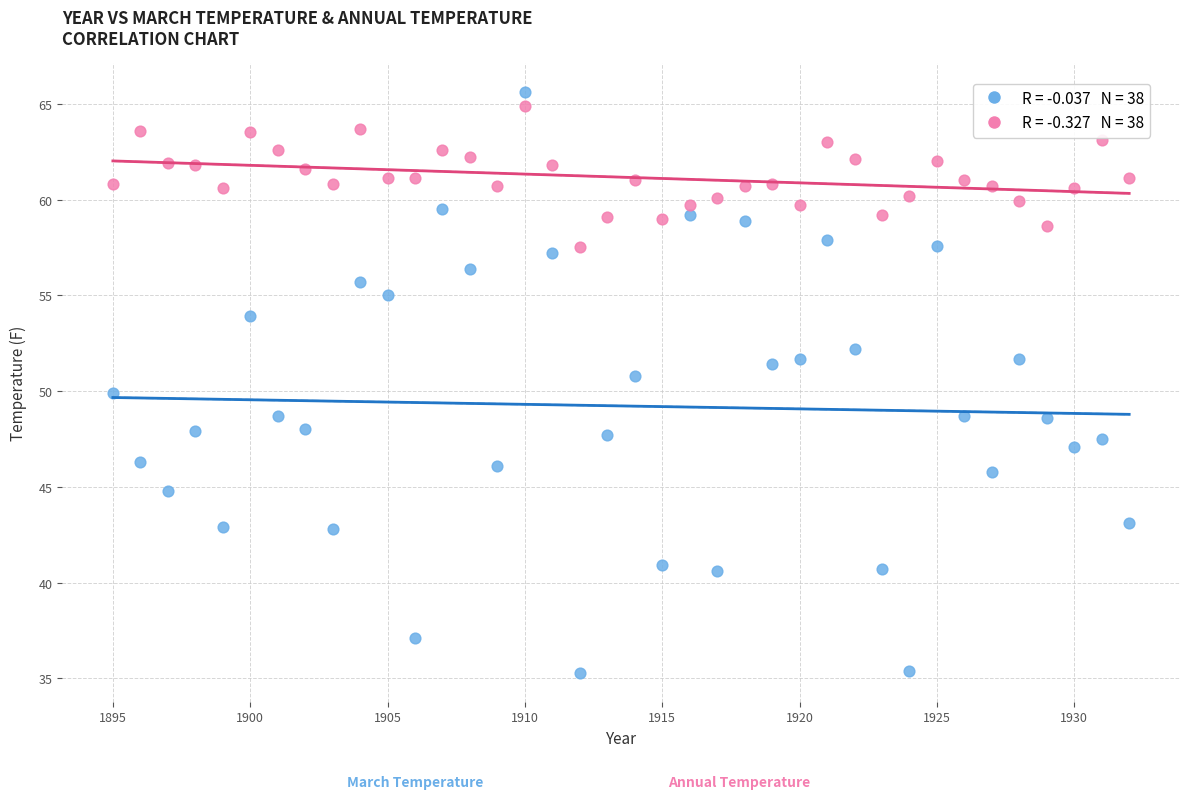

Across all data points, what is the range of Y values (max minus min)?

30.3